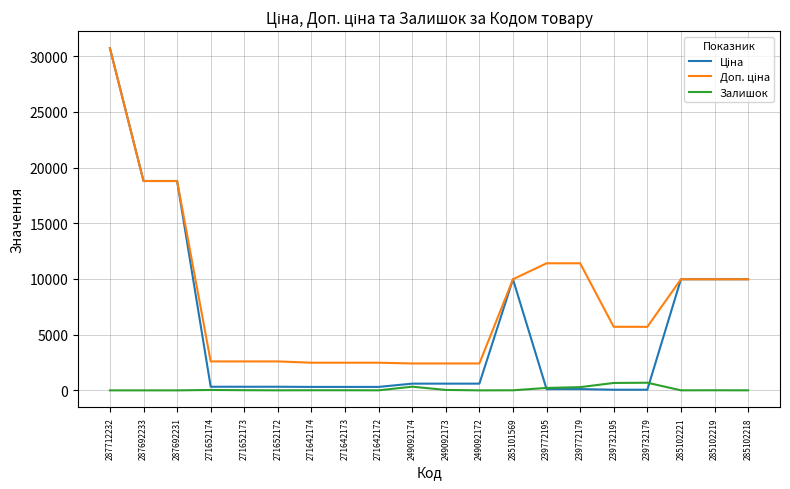

At which category is the sum across all series the highest?

287712232